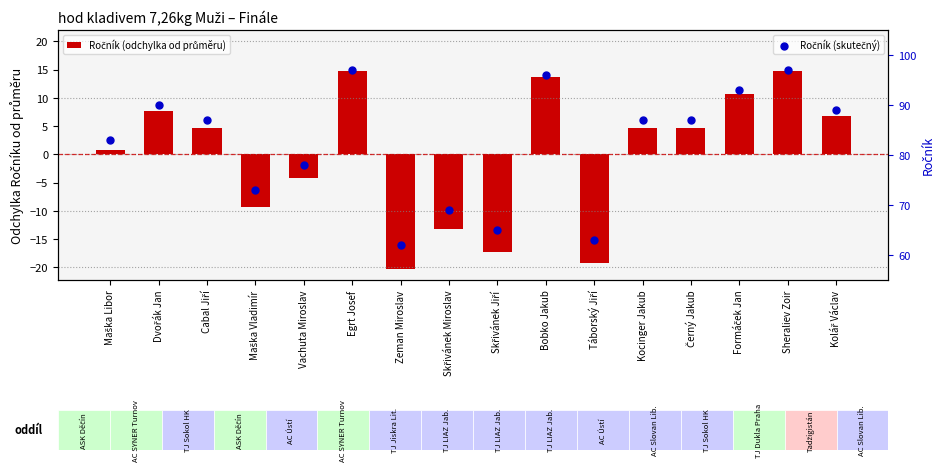

Which series has the largest total across all categories?

Ročník (skutečný)